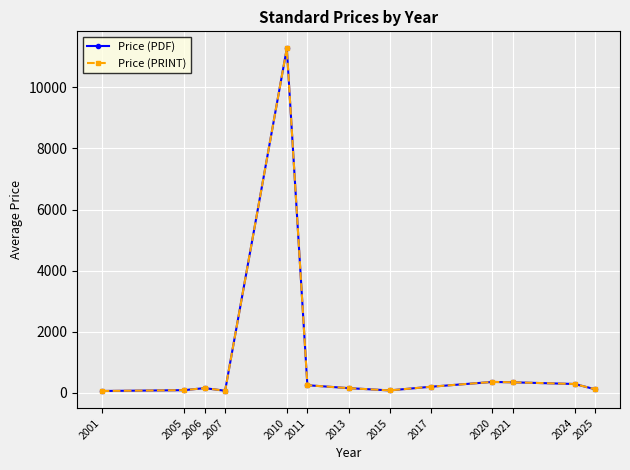

What is the value of the Price (PDF) point at the 10th from the left?

357.8